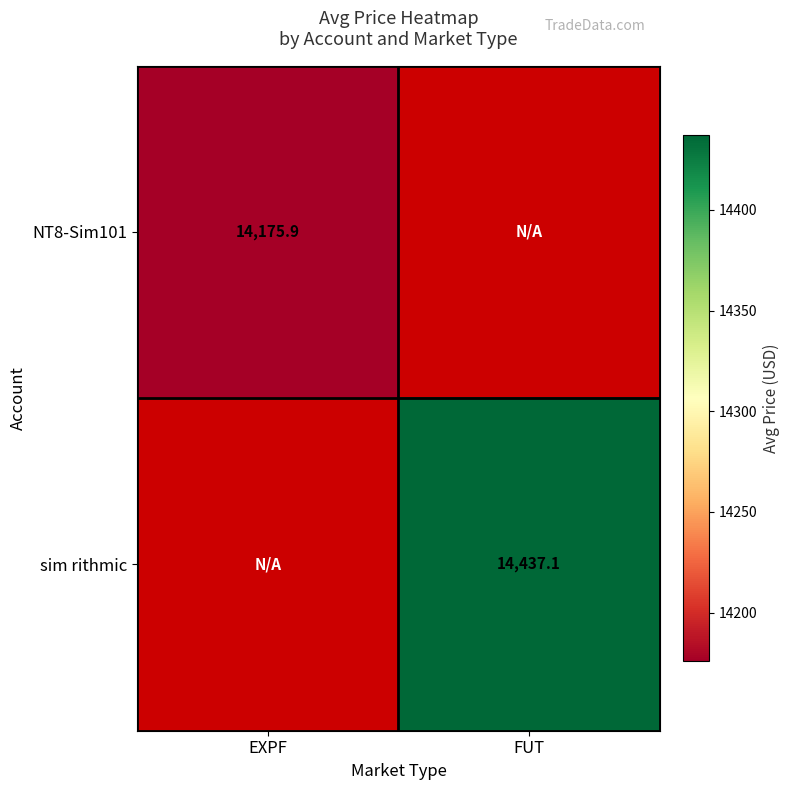

Which series has the largest range (max minus min)?

NT8-Sim101